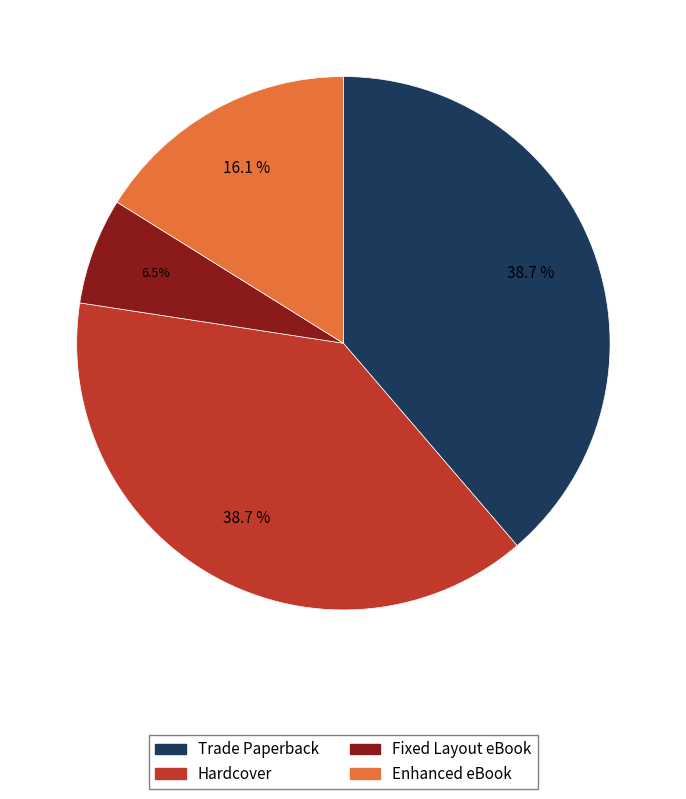

Count the number of slices in the pie.

4